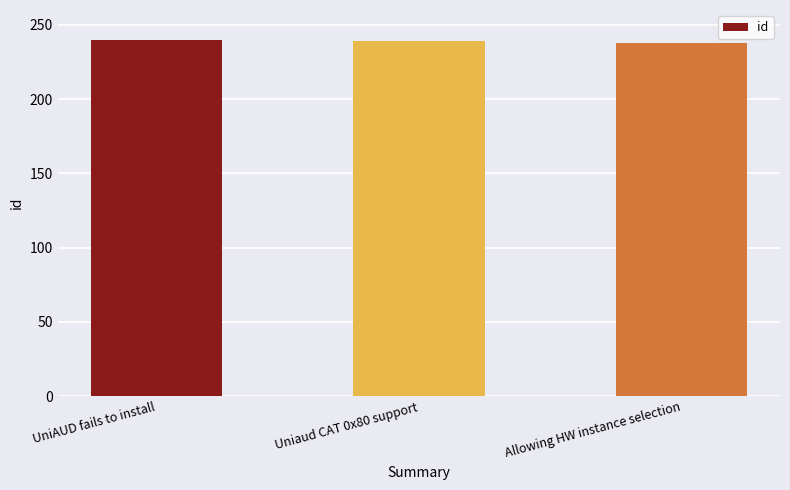

What is the value of the 1st bar from the left?

240